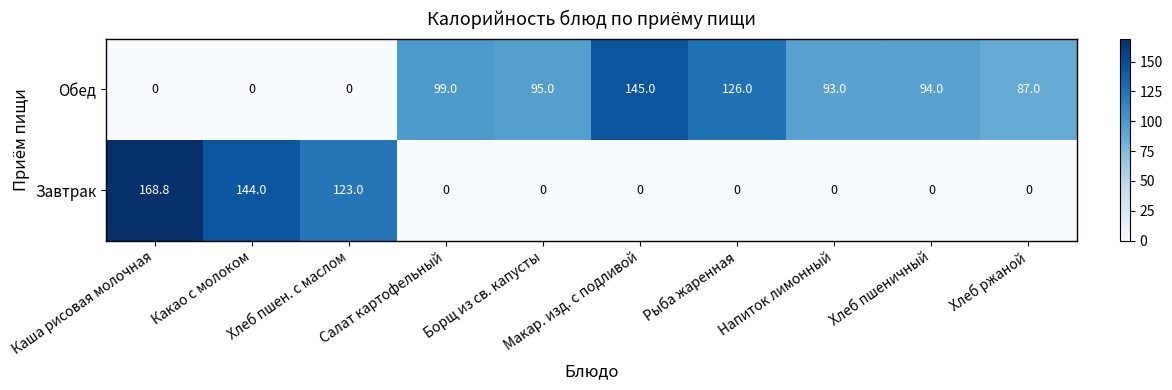

How many series are shown in this chart?

2